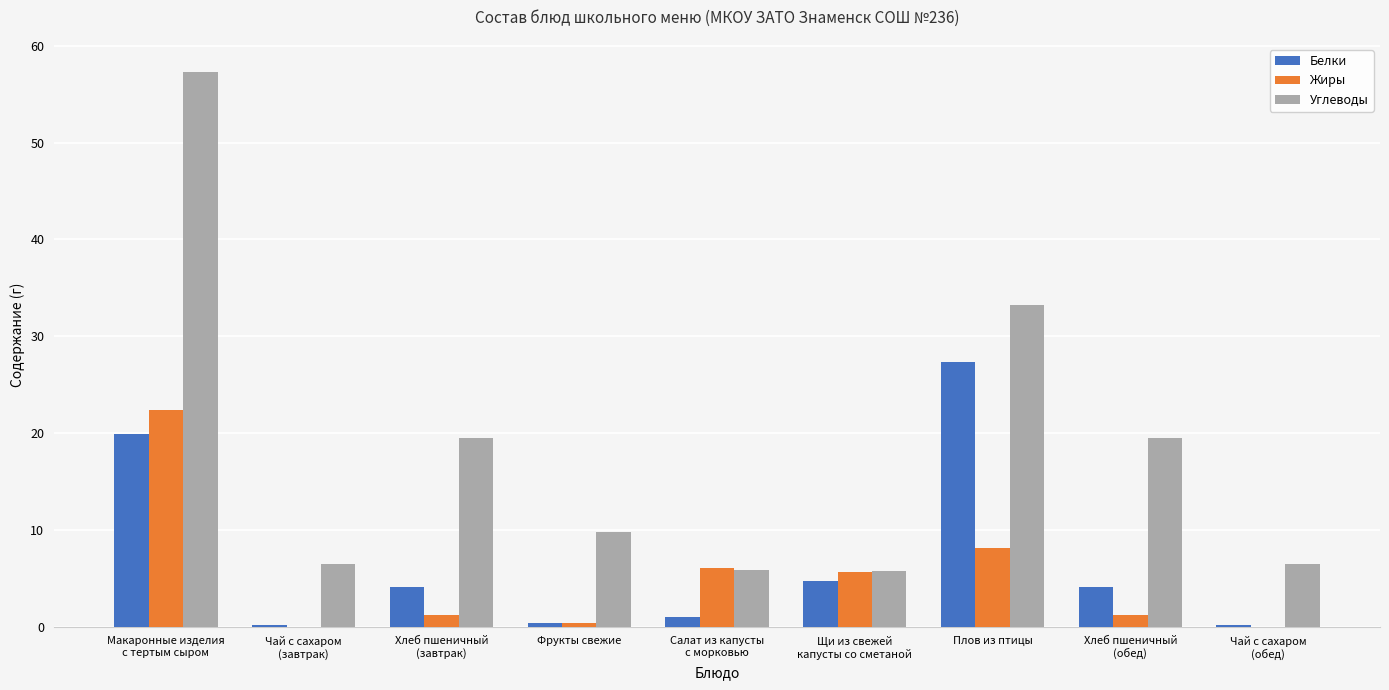

What is the highest value of the Жиры series?

22.4